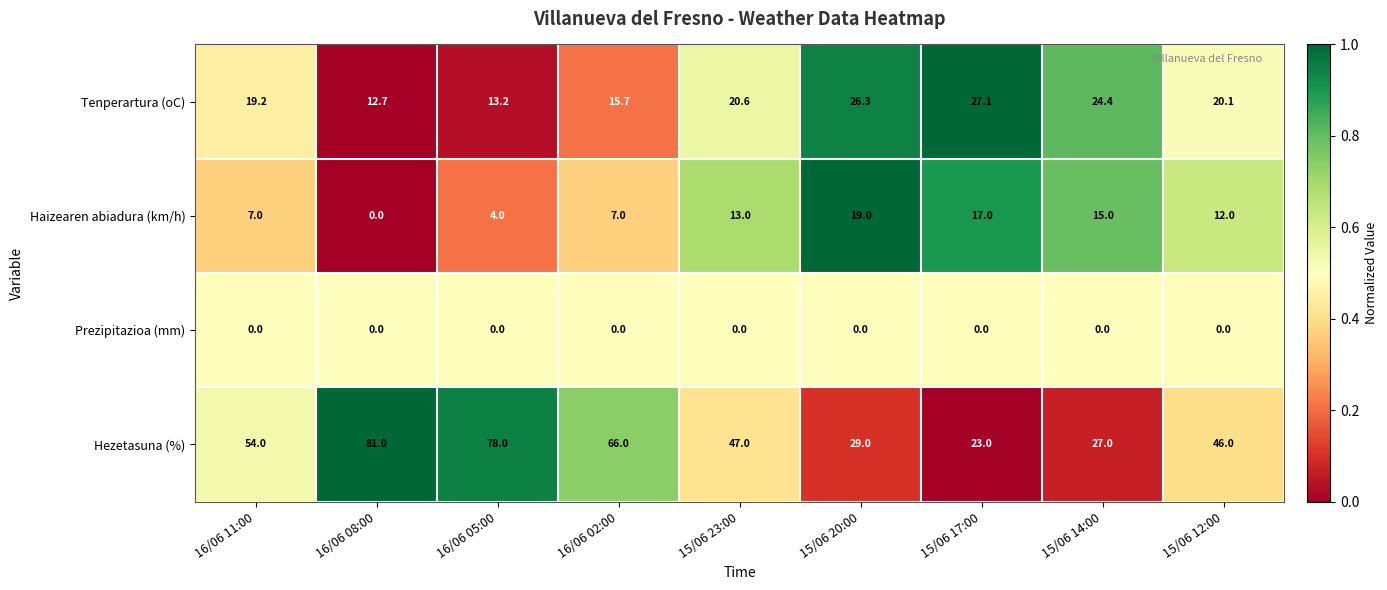

True or false: Hezetasuna (%) has a value of 78.0 at 16/06 05:00.

True